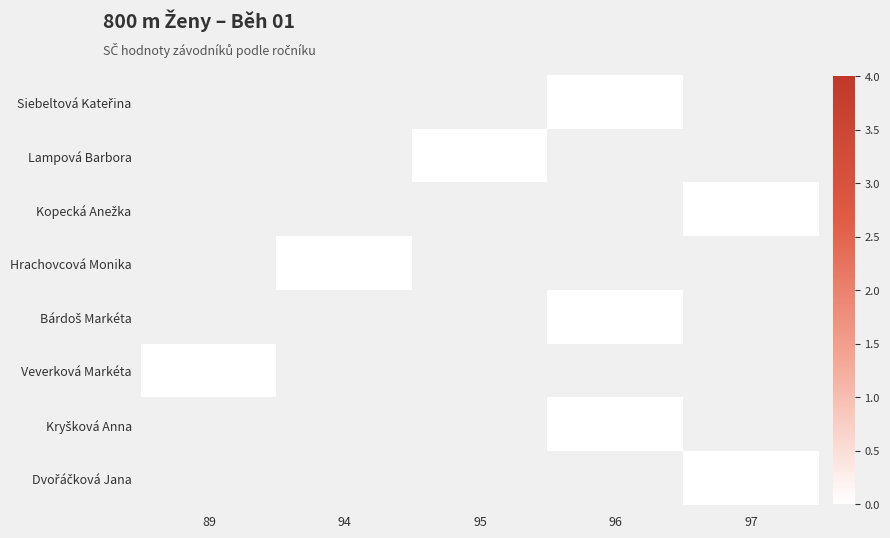

Which label corresponds to the largest value in the chart?

96